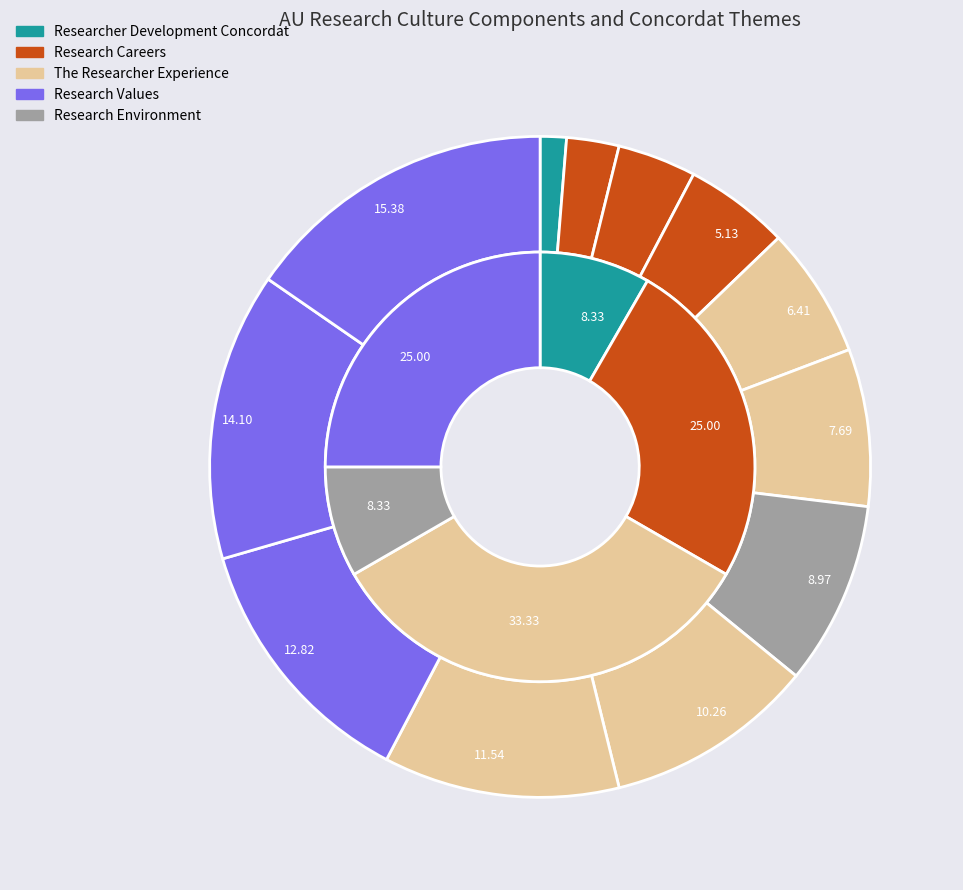

Is there a majority slice in this chart?

No